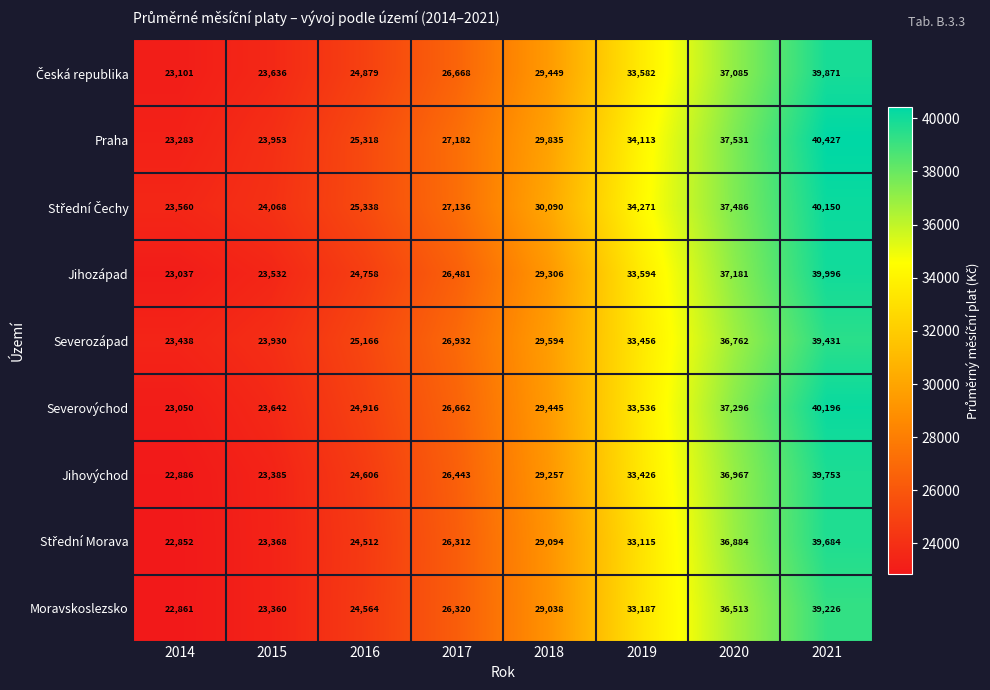

The Praha series shows 48903 at 2017. True or false?

False